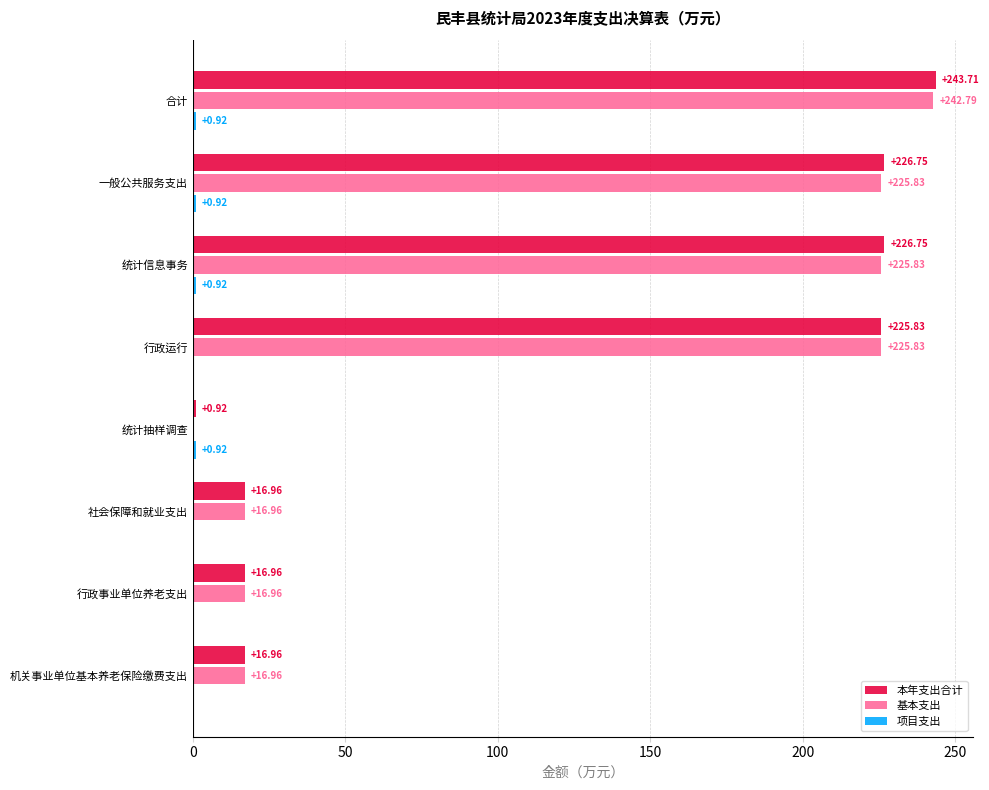

Which series changed the most between 统计抽样调查 and 社会保障和就业支出?

基本支出